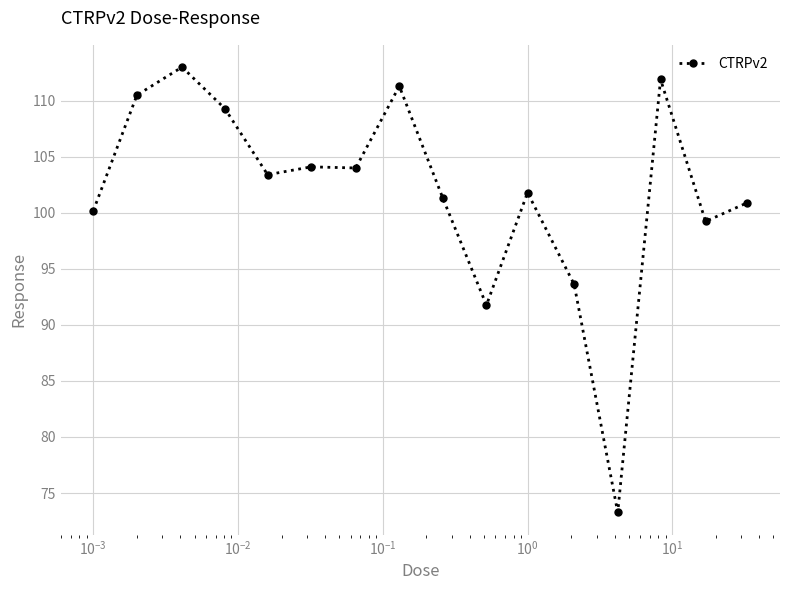

What is the difference between the maximum and second lowest values?

21.2